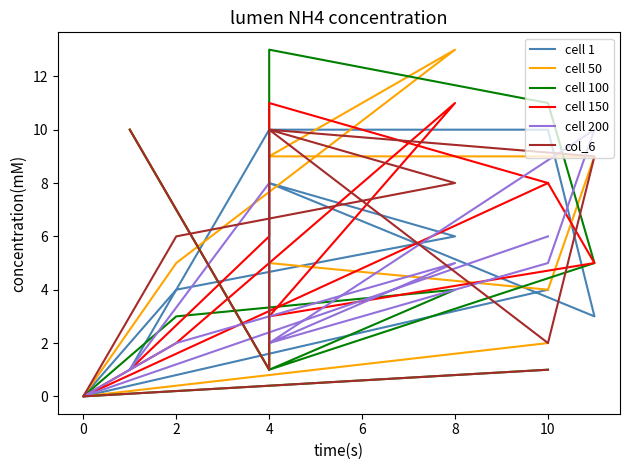

Reading left to right, what are all the values shown in this chart?

cell 1: 4	0	4	6	8	3	10	10	10	1
cell 50: 2	0	5	13	9	9	4	5	1	10
cell 100: 1	0	3	4	1	5	11	13	1	10
cell 150: 8	0	2	11	3	5	8	11	6	1
cell 200: 6	0	2	5	2	10	5	2	8	1
col_6: 1	0	6	8	10	9	2	10	1	10